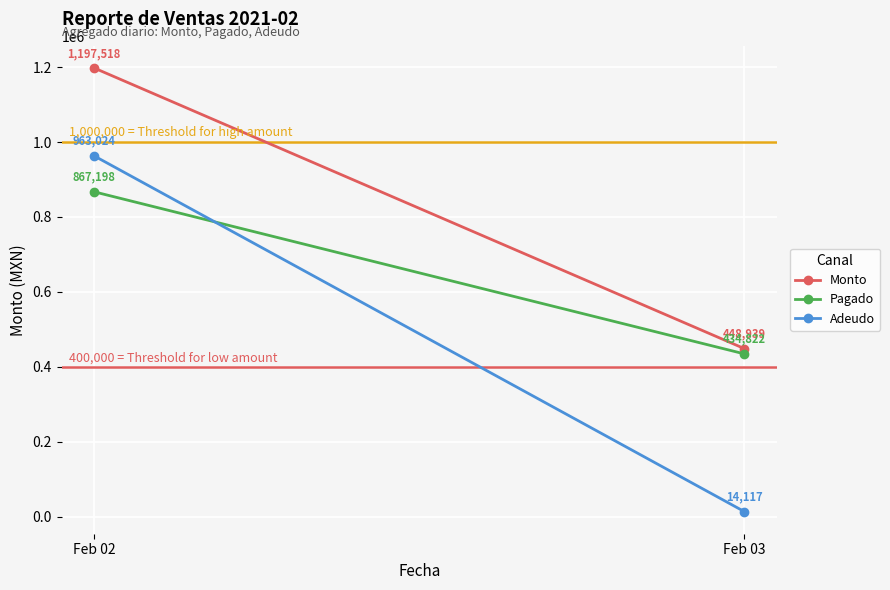

The value of Adeudo at Feb 03 is 14116.7. True or false?

True